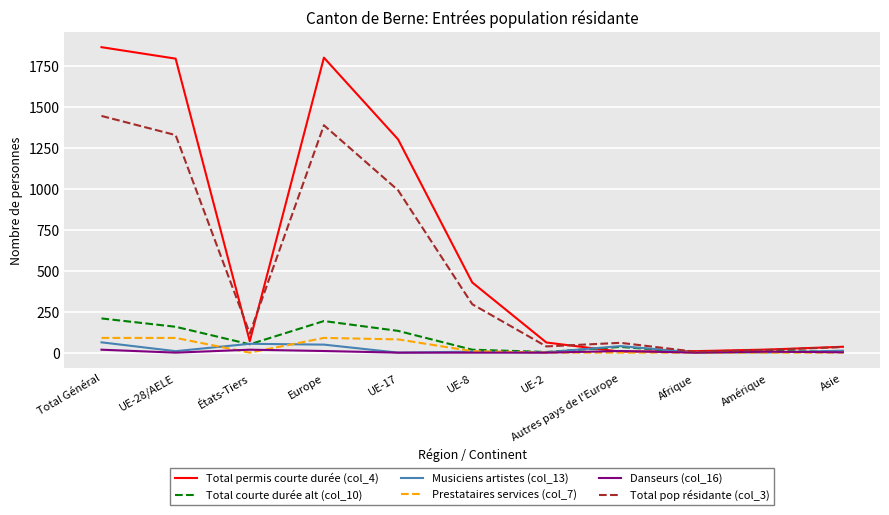

The value of Total permis courte durée (col_4) at Europe is 1802. True or false?

True